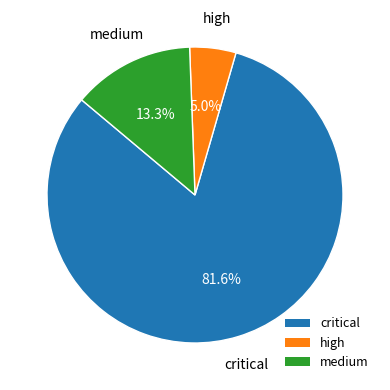

How many segments does this pie chart have?

3